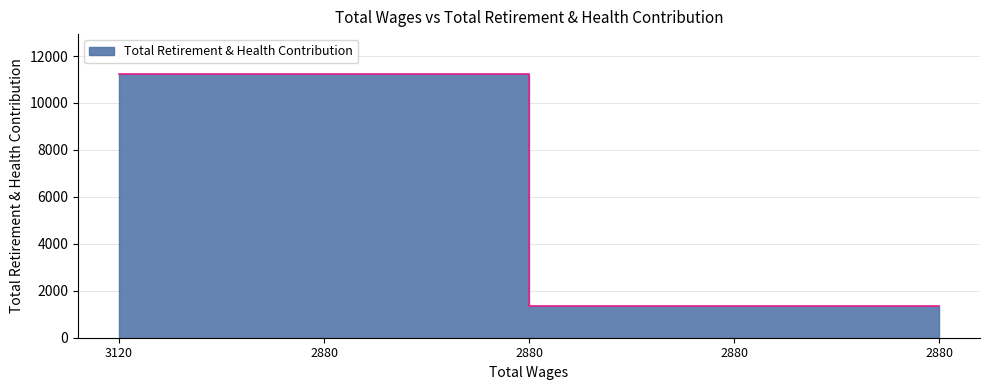

What is the average value?

7285